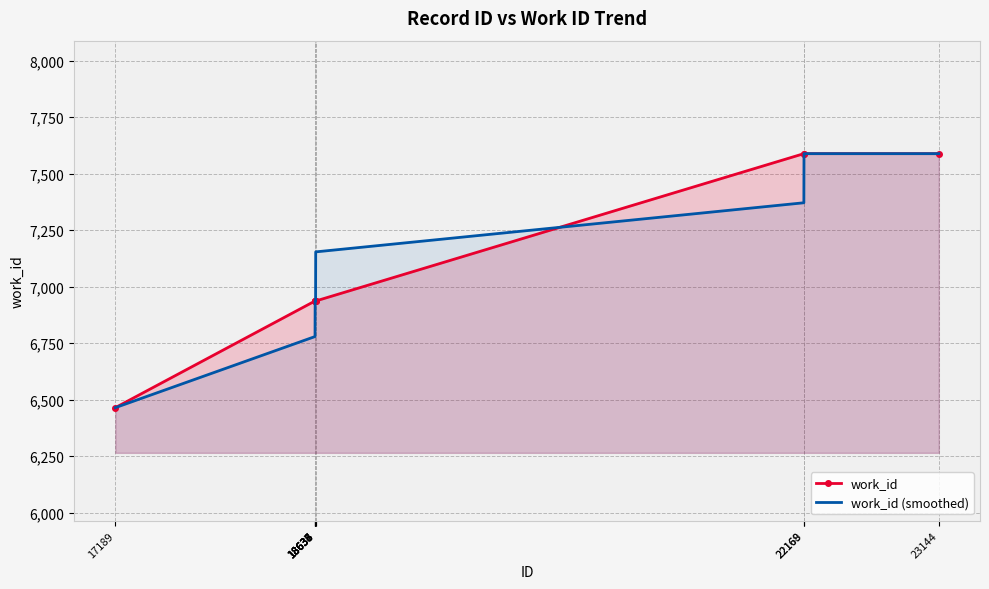

What is the total value across all series at 23144?

15176.0